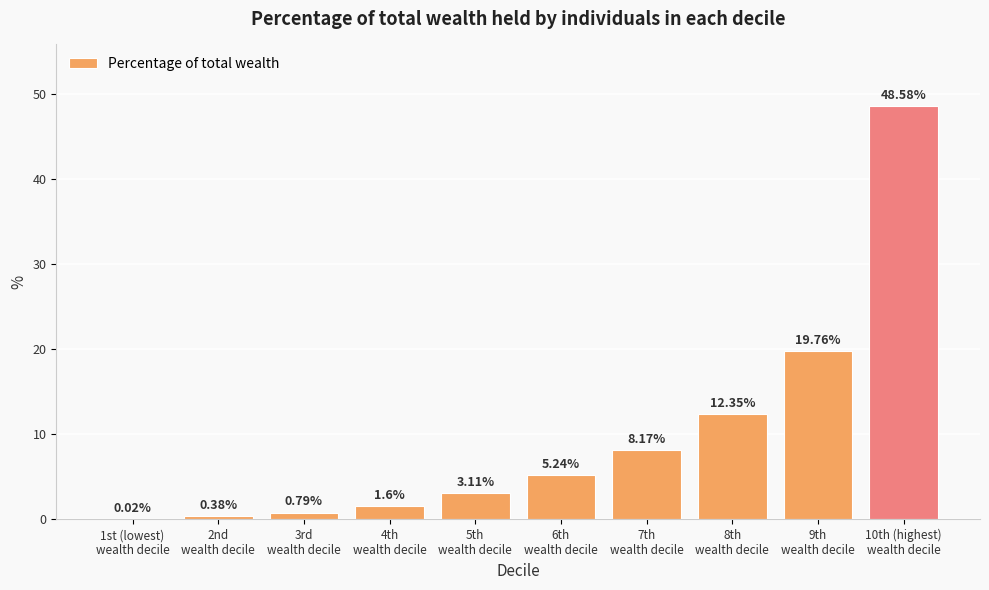

What is the sum of all values?

100.0